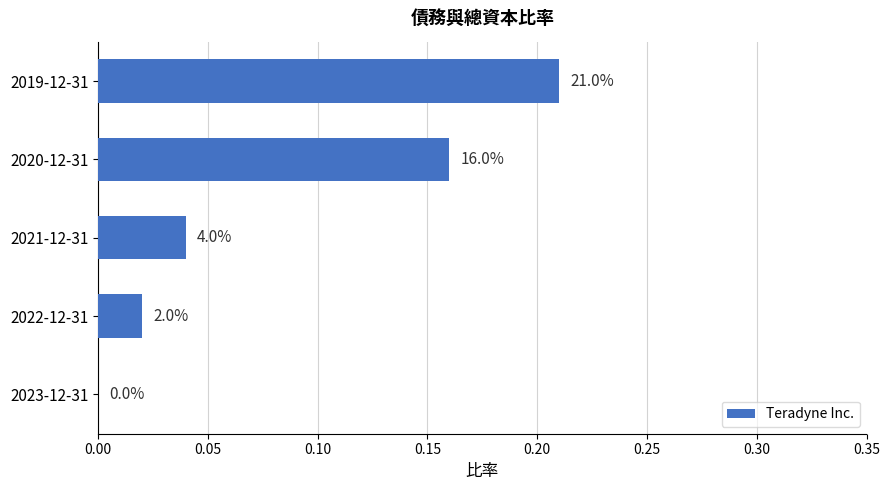

Does the chart contain any negative values?

No